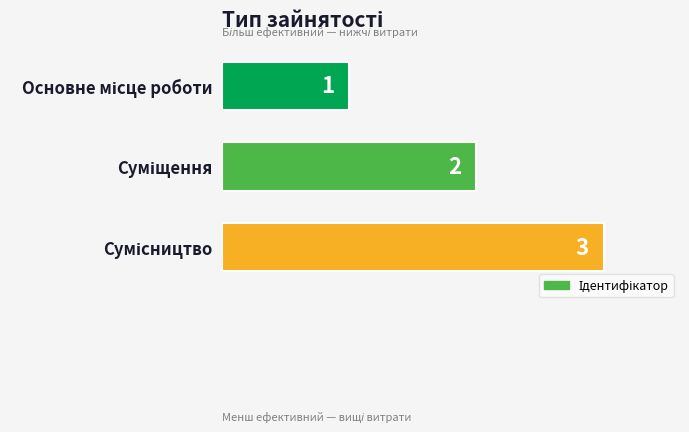

Are the bars horizontal?

Yes